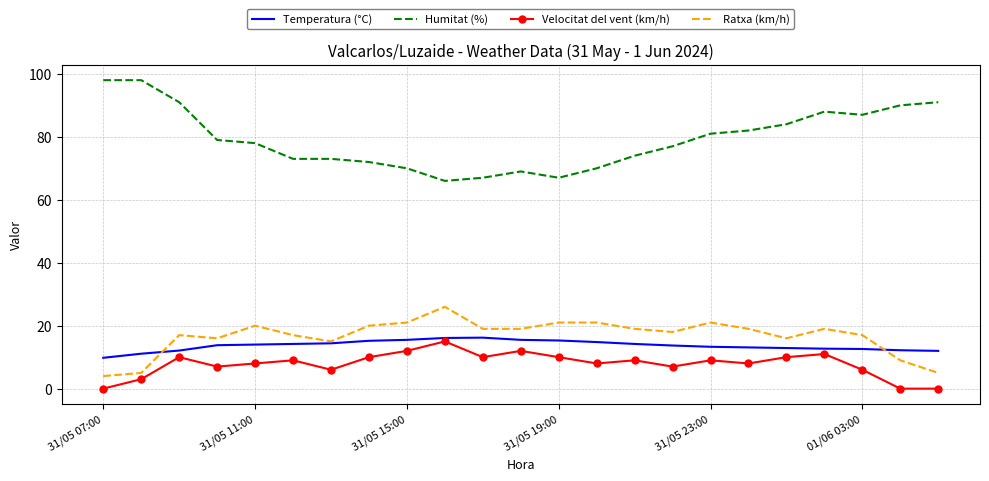

What is the minimum value for Temperatura (°C)?

9.8